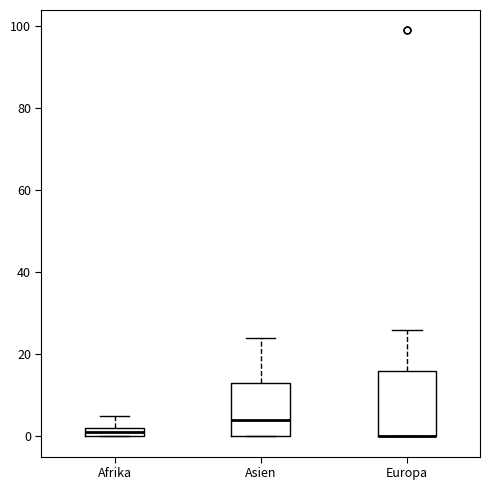

Which box is the tallest, from its lower edge to its upper edge?

Europa